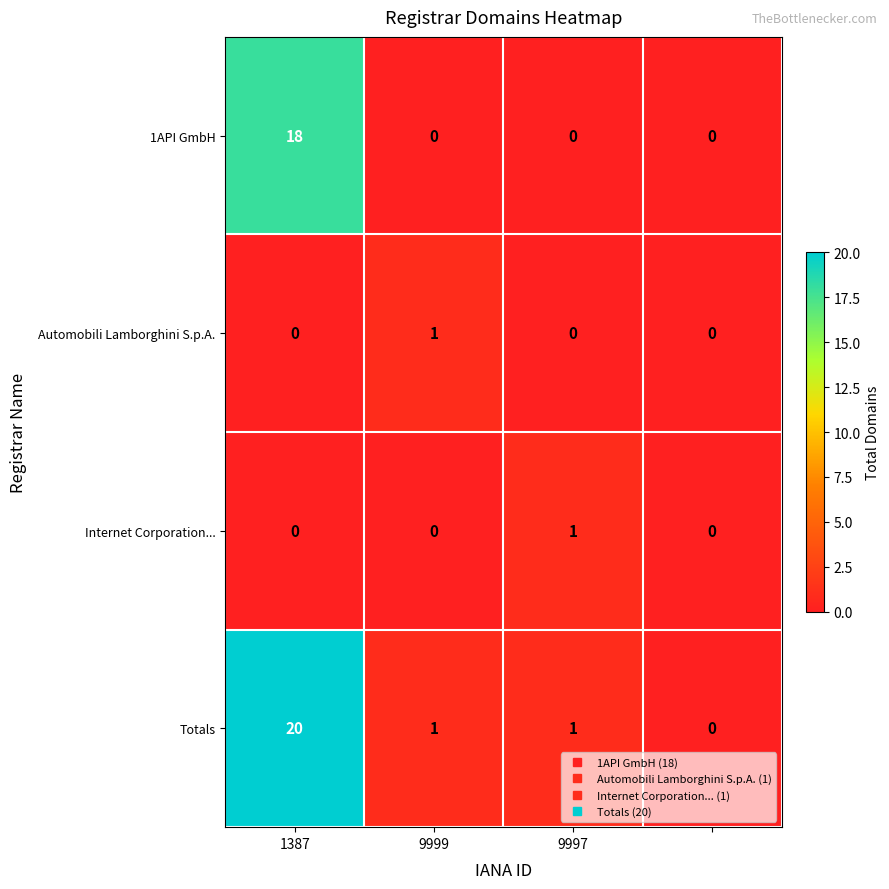

What is the highest value of the 1API GmbH series?

18